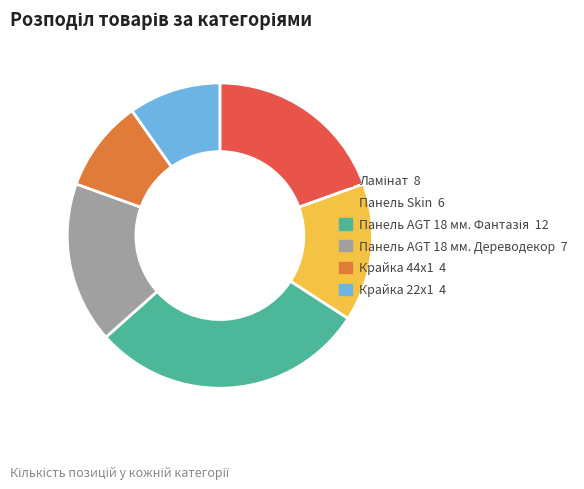

What is the ratio of the value at Крайка 44x1 to the value at Крайка 22x1?

1.0